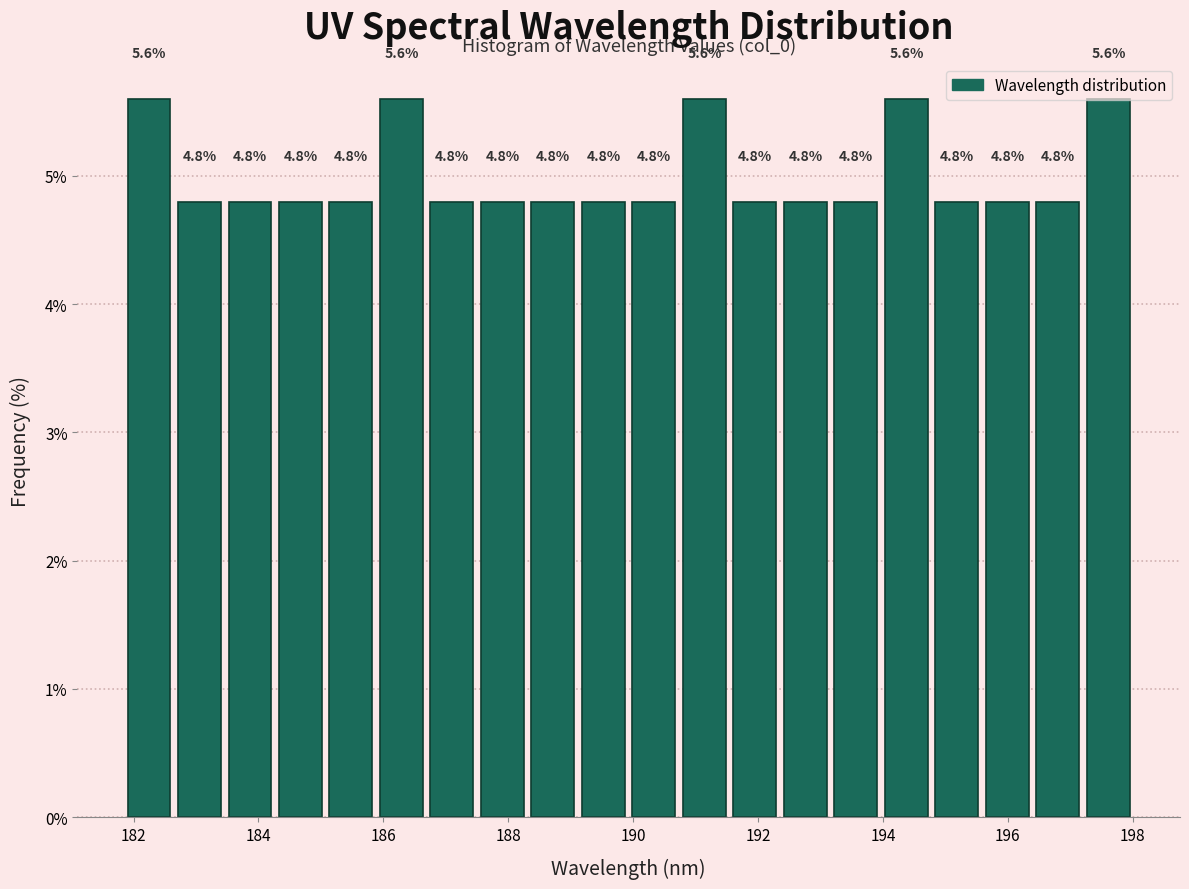

Reading left to right, transcribe this chart: for each bar, give the range it covers on the x-axis and its height. The bar edges are not printed on the chart, so give them approximately, as read against the axis.

181.8 to 182.6: 5.6
182.6 to 183.4: 4.8
183.4 to 184.2: 4.8
184.2 to 185.0: 4.8
185.0 to 185.8: 4.8
185.8 to 186.6: 5.6
186.6 to 187.6: 4.8
187.6 to 188.4: 4.8
188.4 to 189.2: 4.8
189.2 to 190.0: 4.8
190.0 to 190.8: 4.8
190.8 to 191.6: 5.6
191.6 to 192.4: 4.8
192.4 to 193.2: 4.8
193.2 to 194.0: 4.8
194.0 to 194.8: 5.6
194.8 to 195.6: 4.8
195.6 to 196.4: 4.8
196.4 to 197.2: 4.8
197.2 to 198.0: 5.6